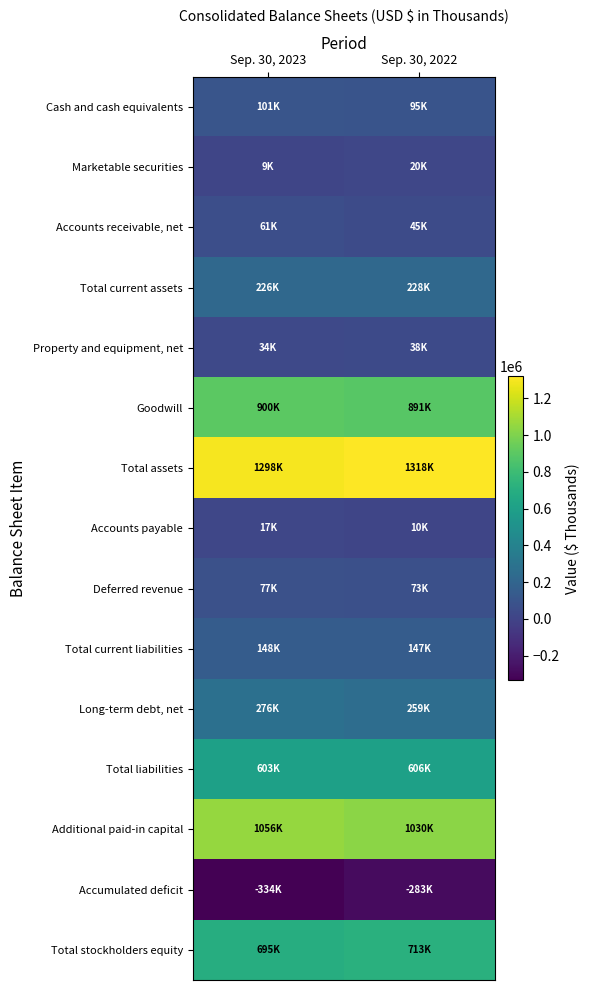

What is the smallest value displayed?

-333662